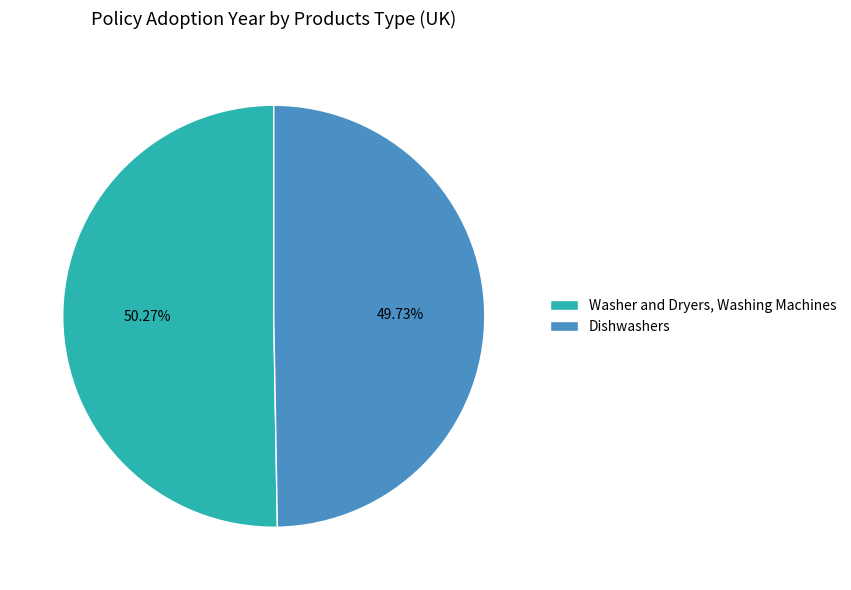

What is the majority slice?

Washer and Dryers, Washing Machines